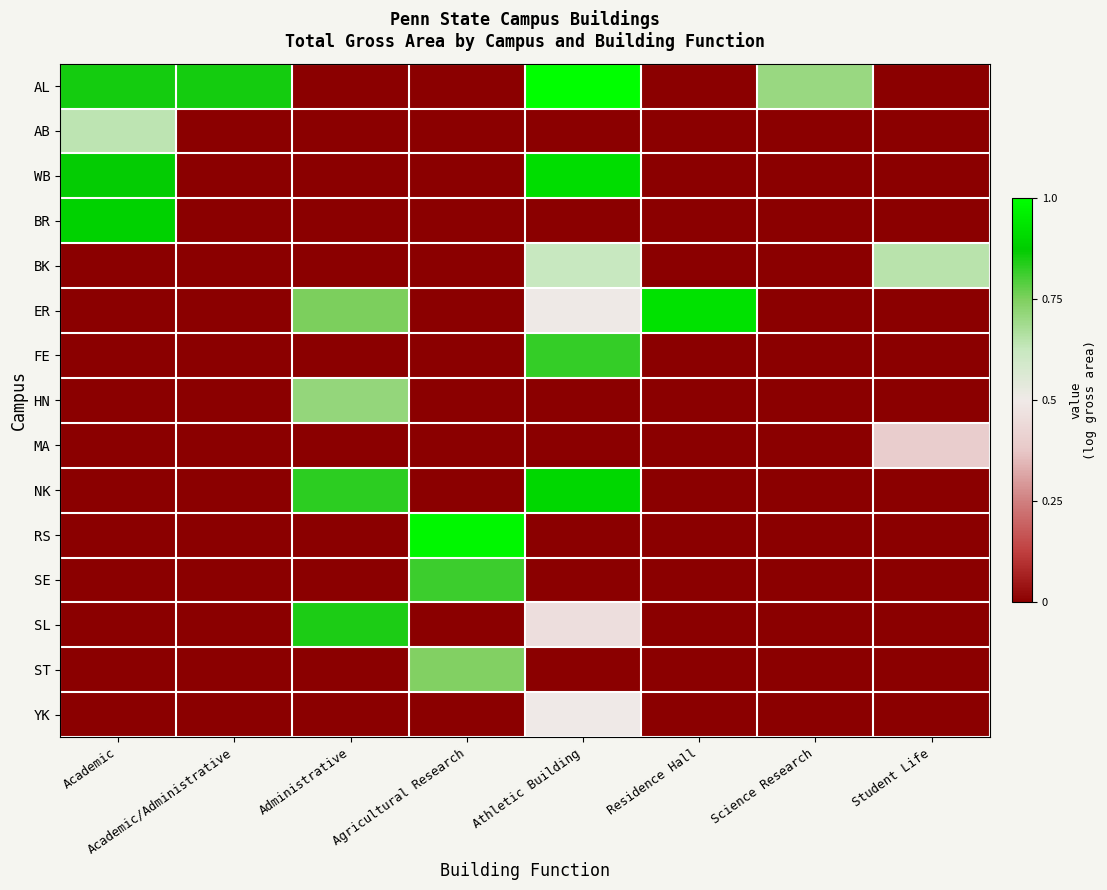

Which category has the highest value across all series?

Athletic Building